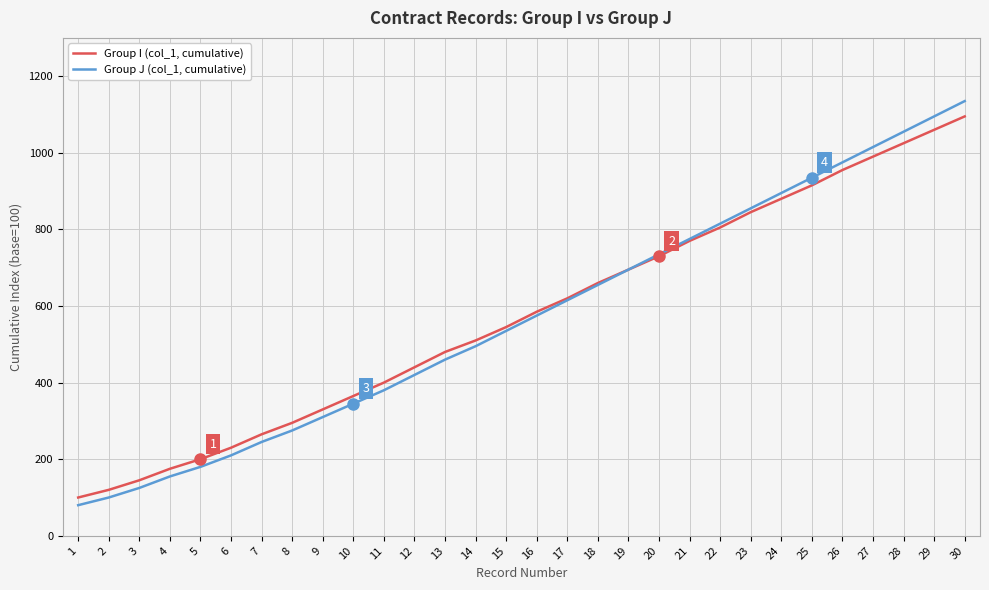

How many lines are shown in the chart?

2